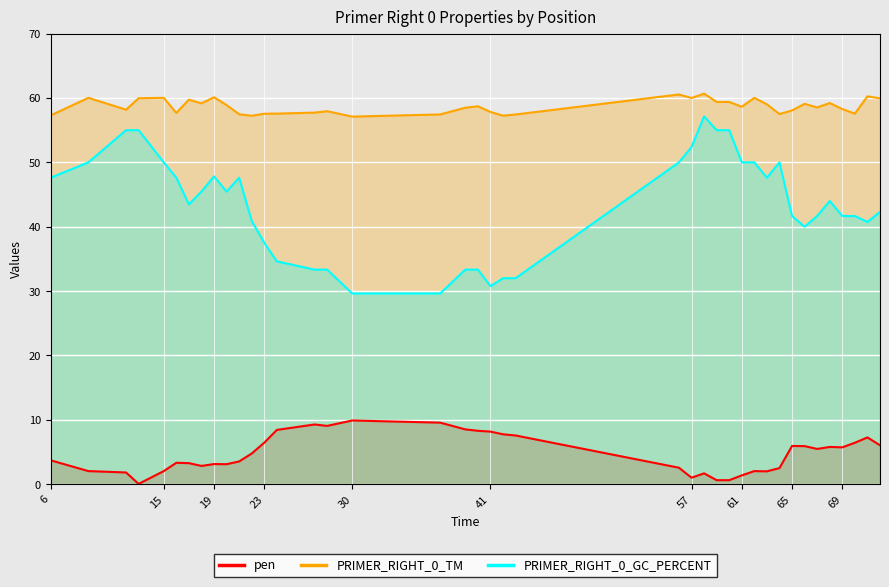

True or false: pen and PRIMER_RIGHT_0_TM cross at least once.

False